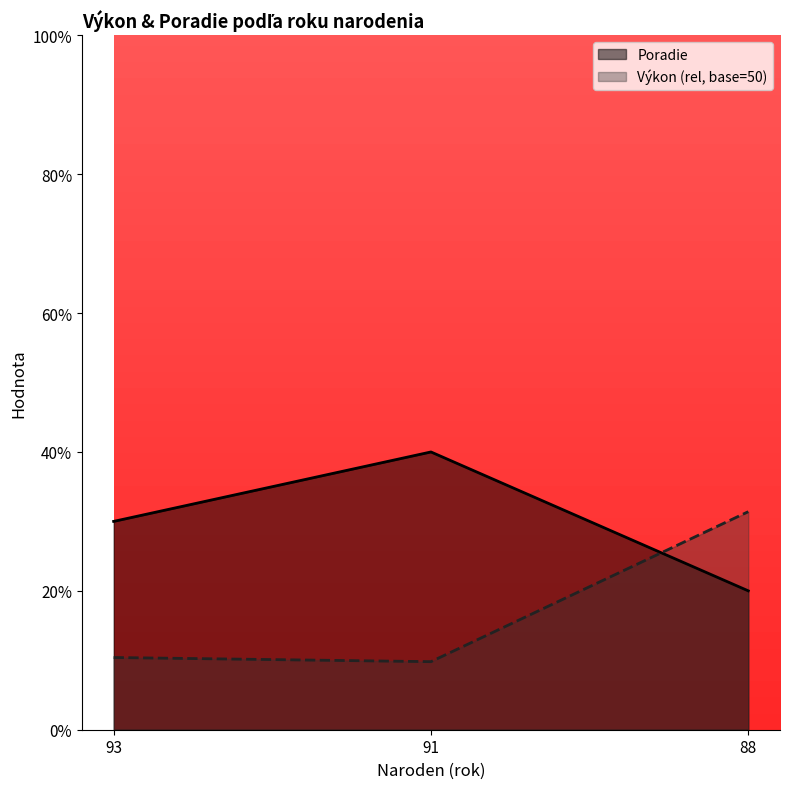

Which series has the largest total across all categories?

Poradie